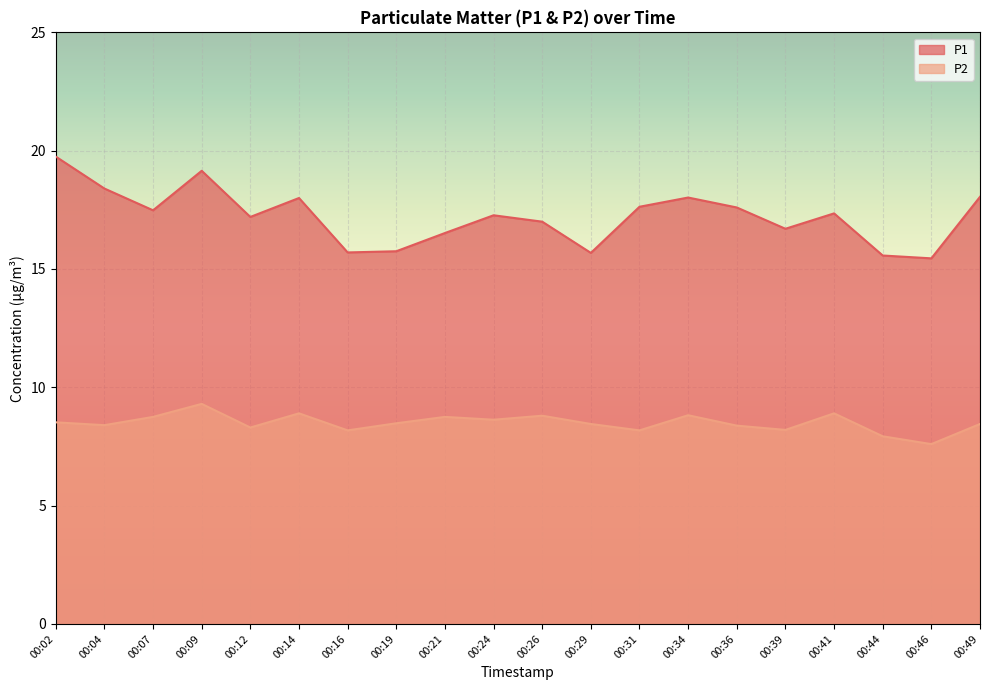

Rank the series by their maximum value, from lowest to highest.

P2, P1